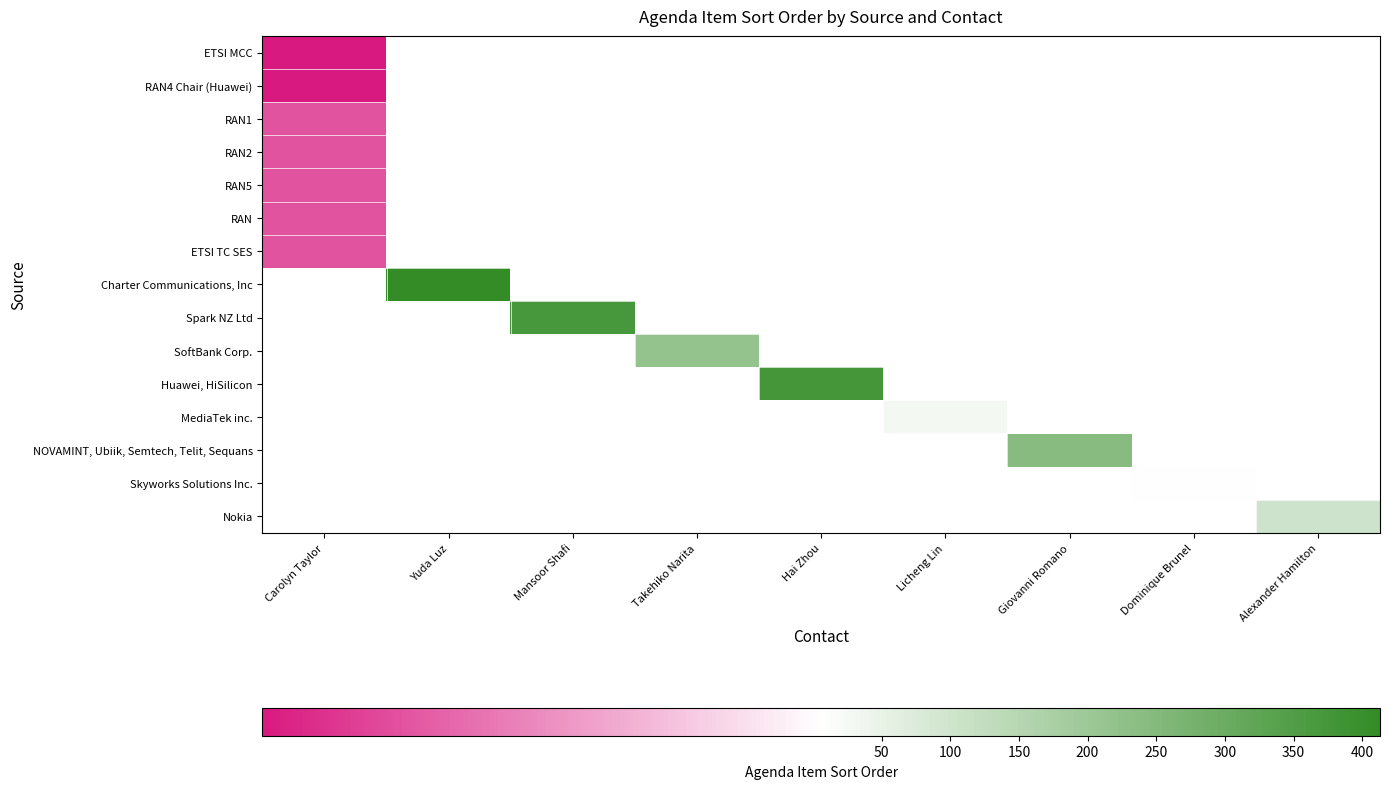

How many data points does each series have?

9